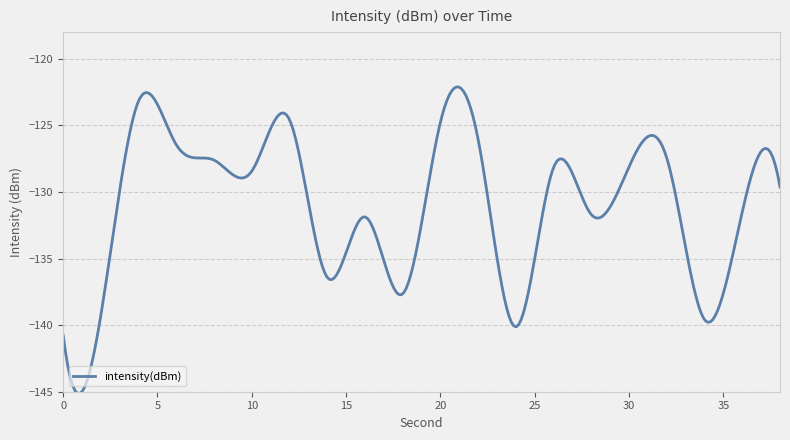

What is the difference between the maximum and minimum values?

23.0